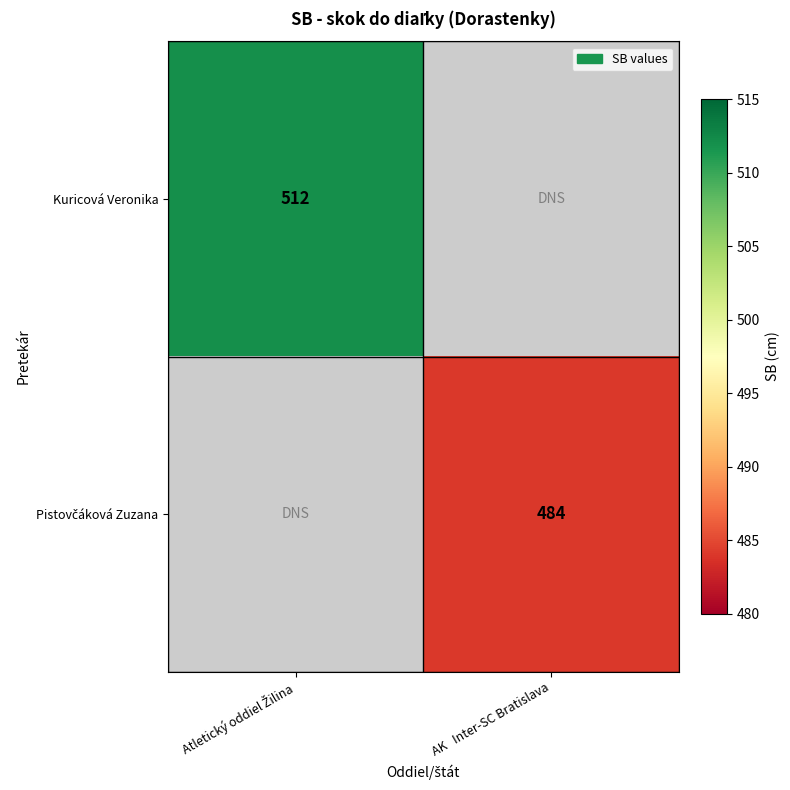

Which series has the largest range (max minus min)?

Kuricová Veronika